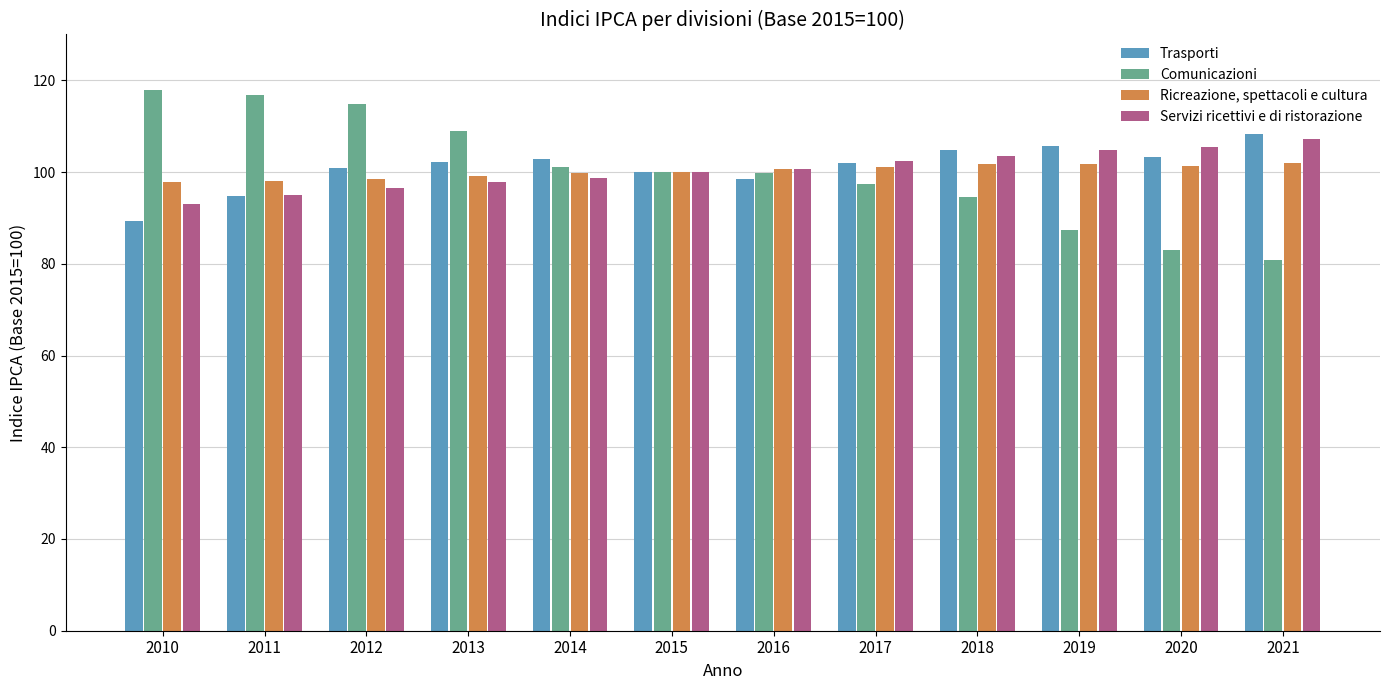

What is the smallest value displayed?

80.9